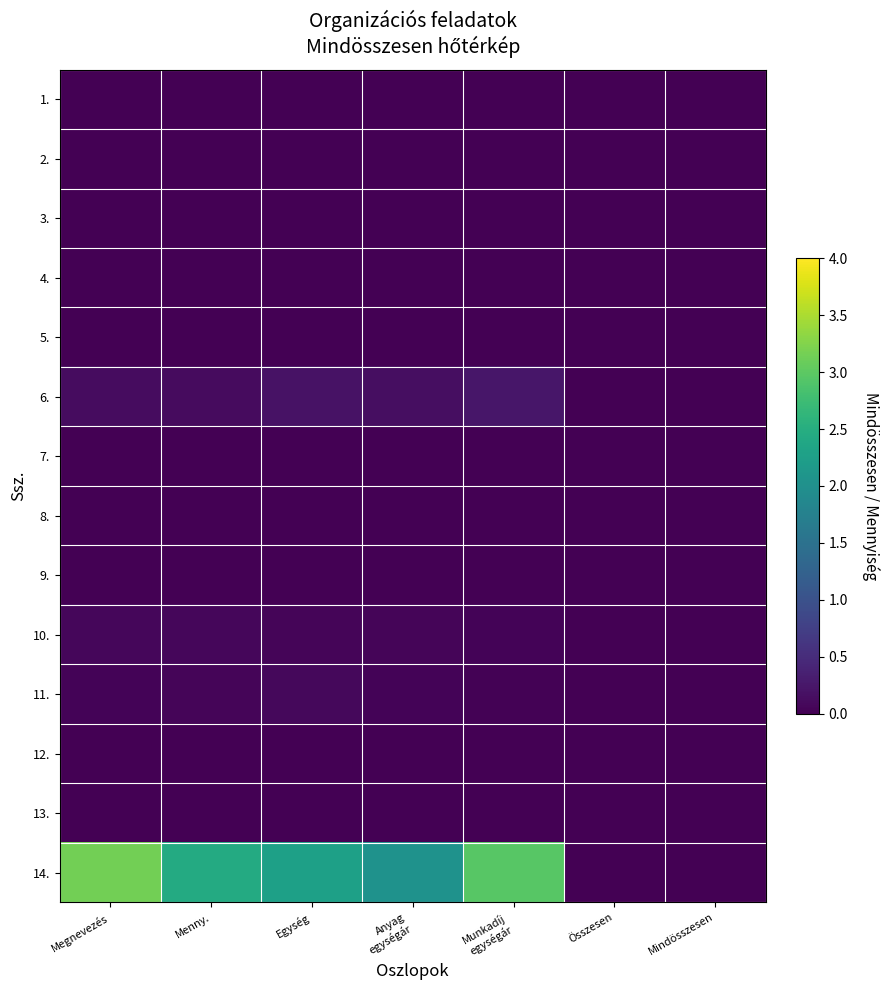

At how many categories does at least one series exceed 2?

5